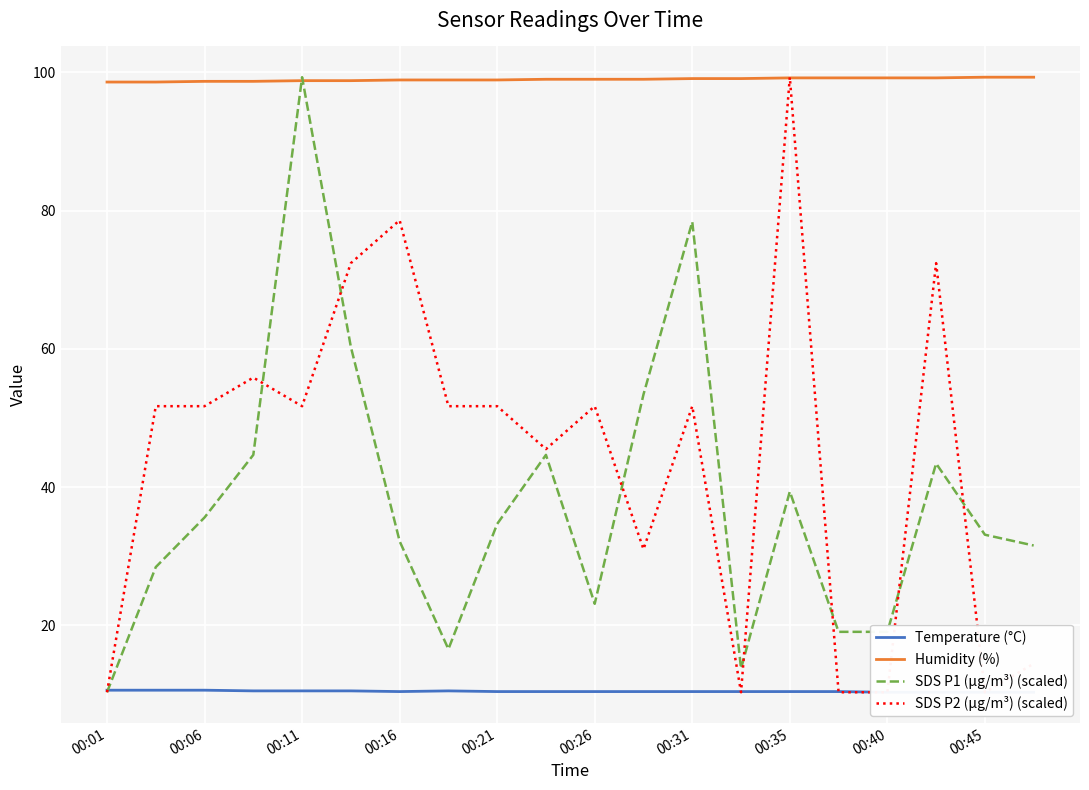

What is the highest value of the SDS P1 (µg/m³) (scaled) series?

99.3